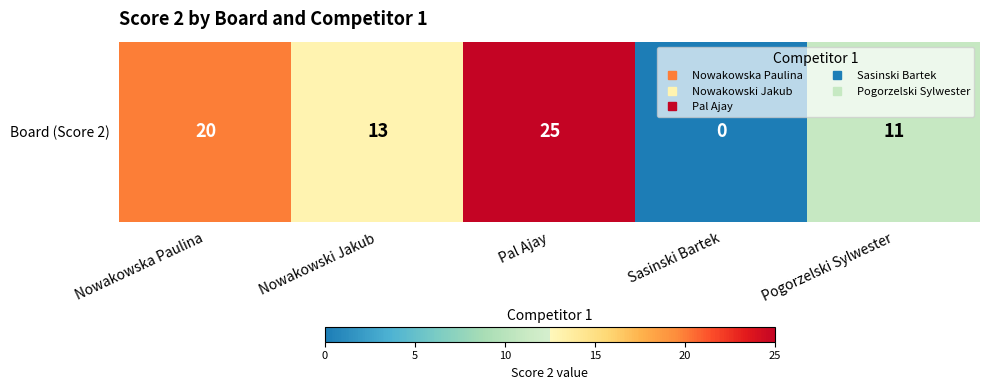

Rank the categories by value from highest to lowest.

Pal Ajay, Nowakowska Paulina, Nowakowski Jakub, Pogorzelski Sylwester, Sasinski Bartek